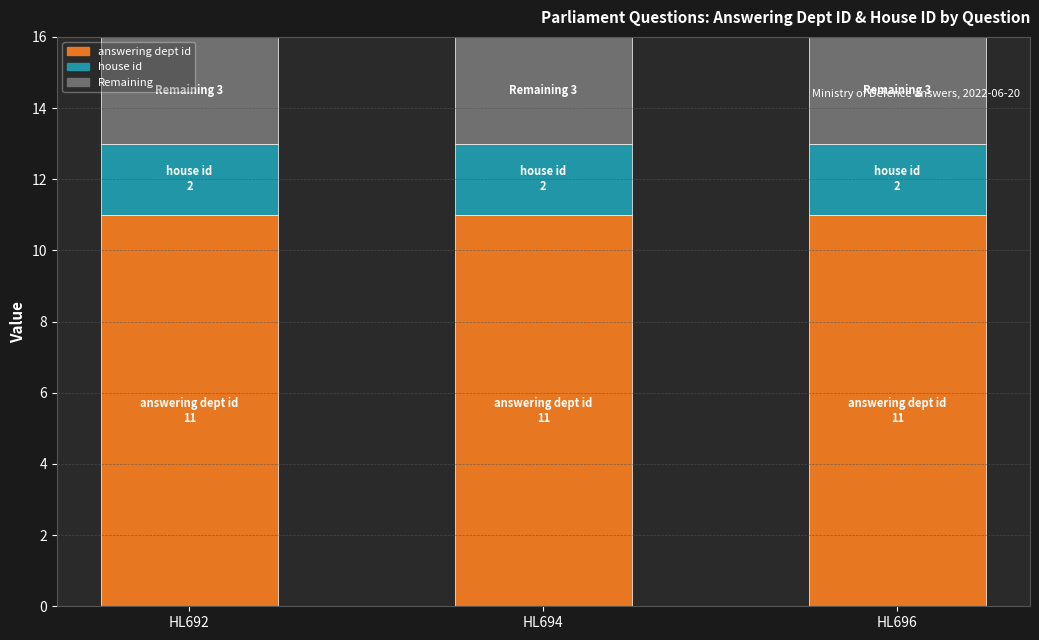

At how many categories does at least one series exceed 10?

3